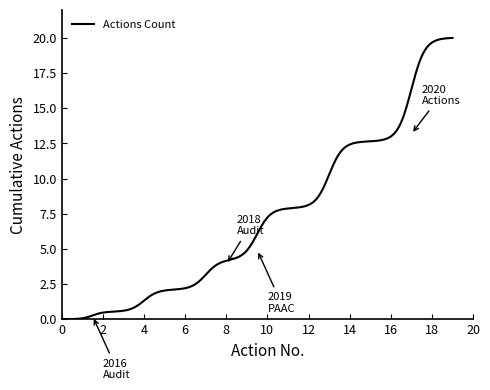

What is the maximum value shown in the chart?

20.0